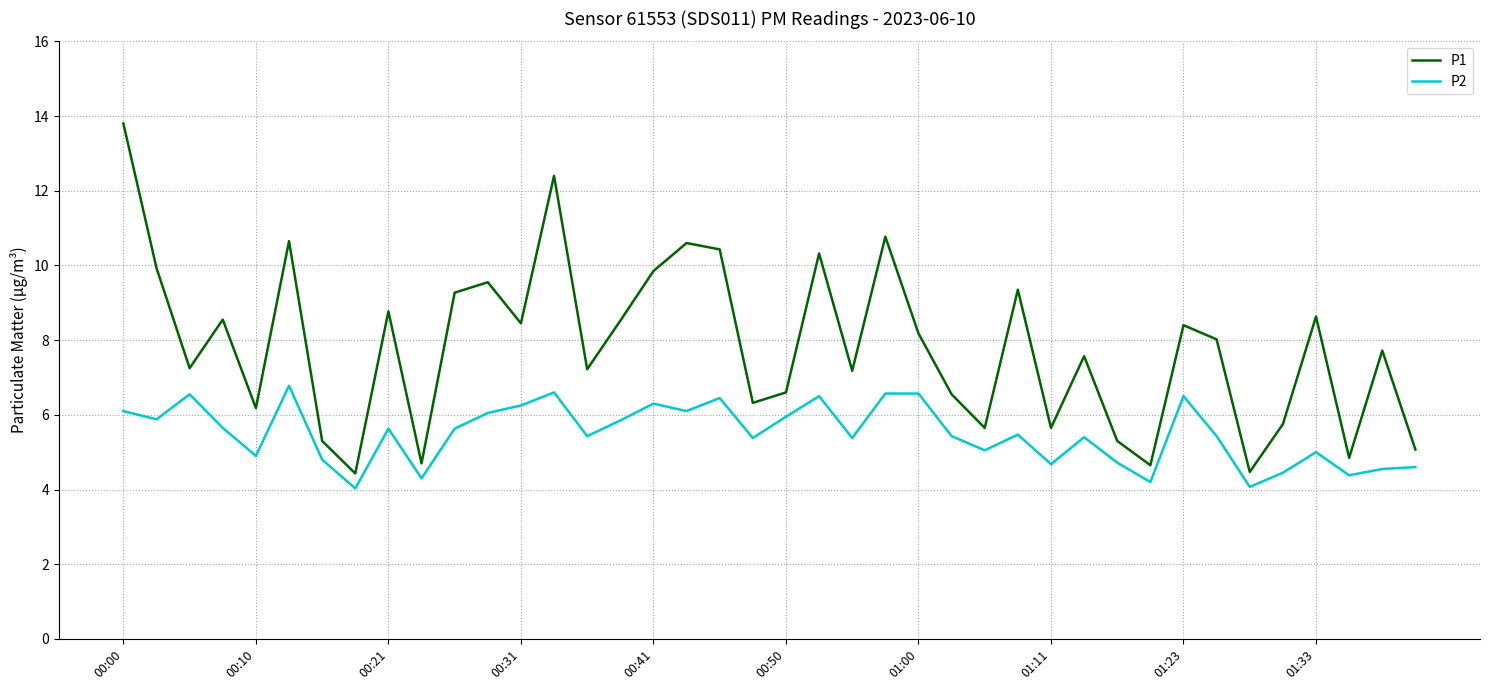

What is the minimum value for P1?

4.4